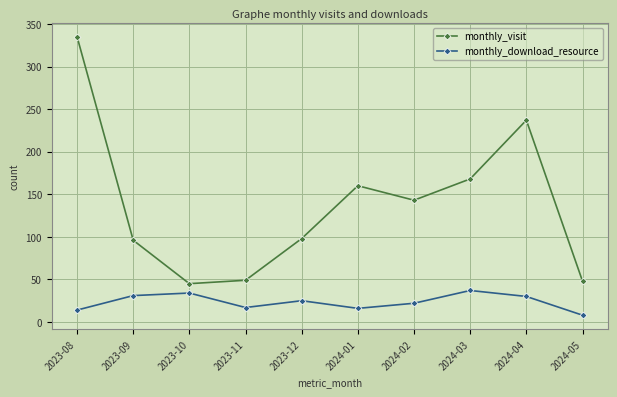

The monthly_download_resource series shows 45 at 2023-09. True or false?

False